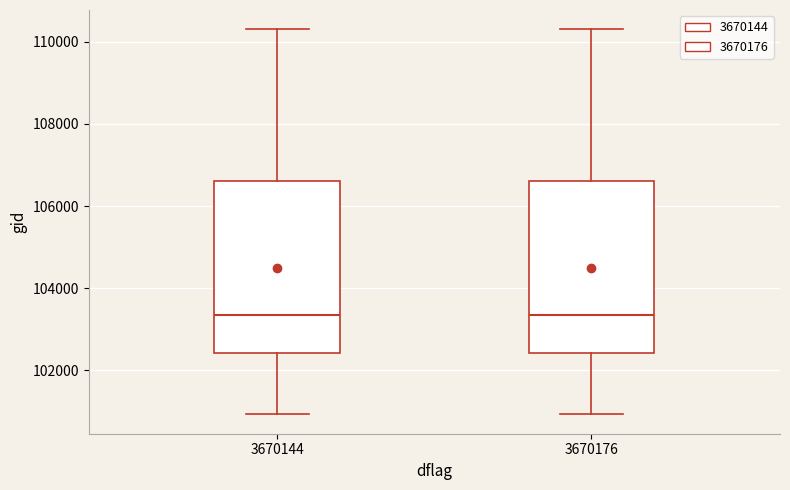

Where does the upper whisker of the box at x = 3670176 end on the y-axis? The values are not printed on the chart, so give them approximately, as read against the axis.

110200